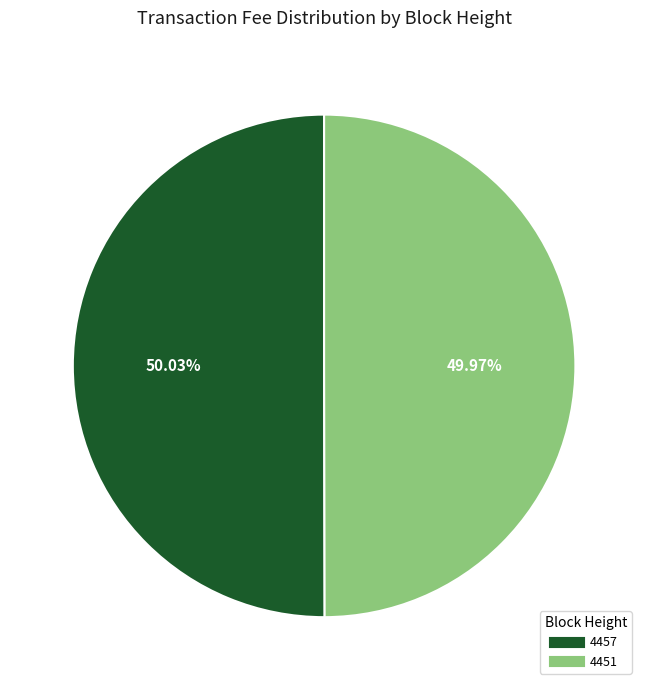

To the nearest percent, what portion does 4457 represent?

50%